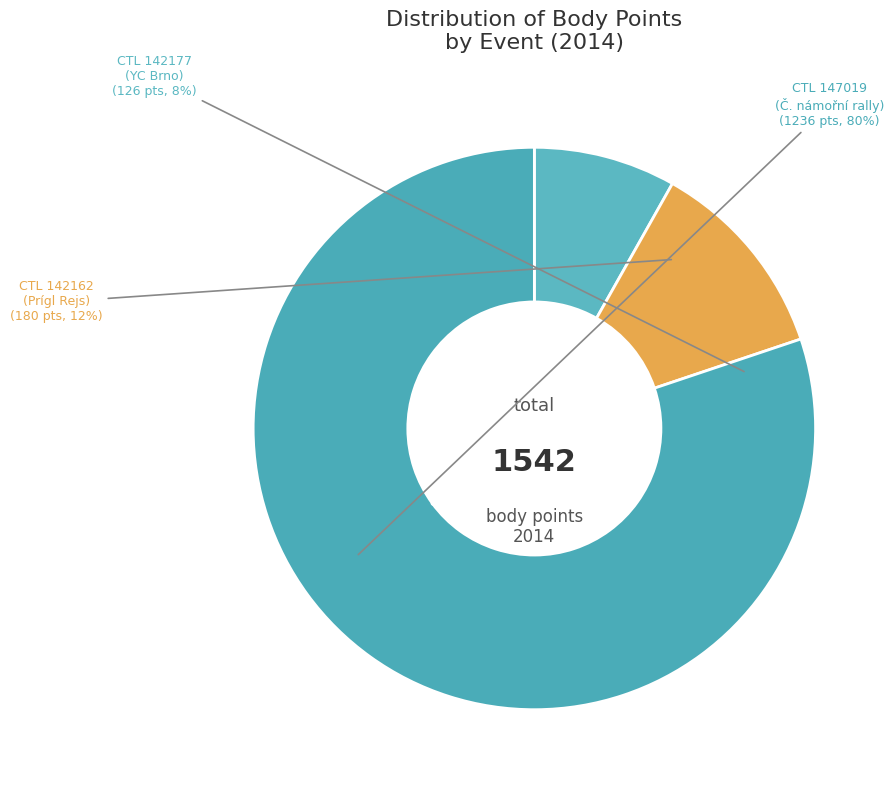

What is the largest slice in the pie chart?

147019